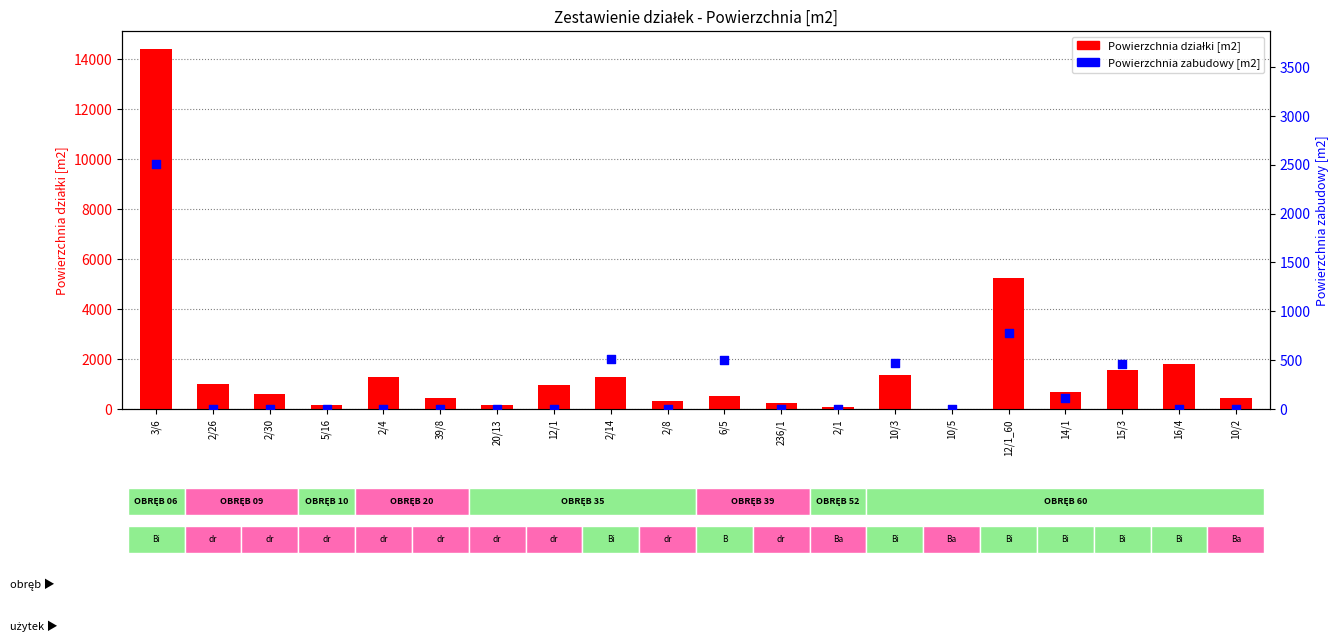

At how many categories does at least one series exceed 13856?

1